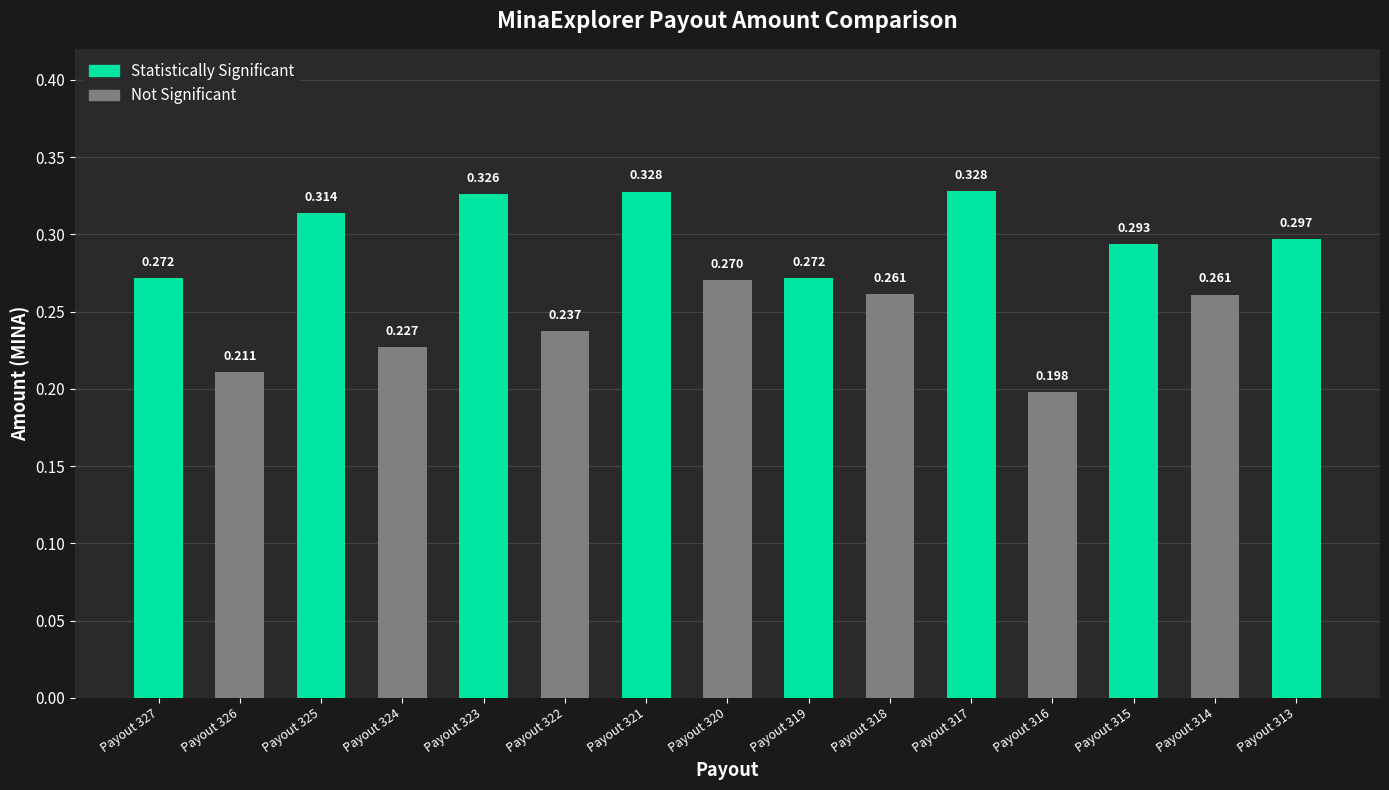

What is the difference between the maximum and minimum values?

0.1